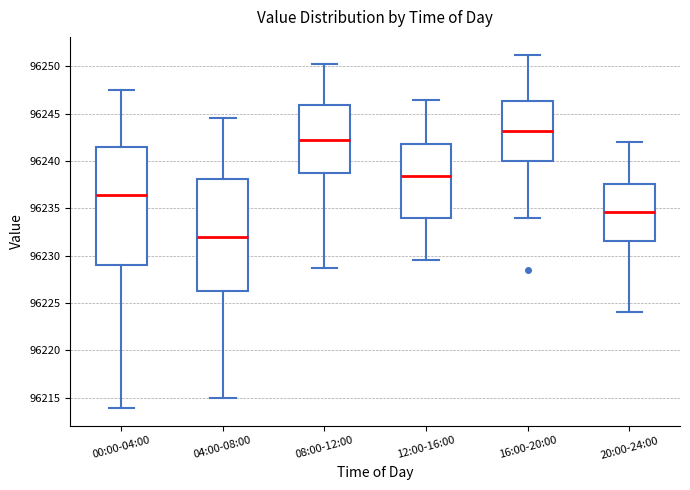

Comparing the boxes themselves (not the whiskers), which one is the tallest?

00:00-04:00